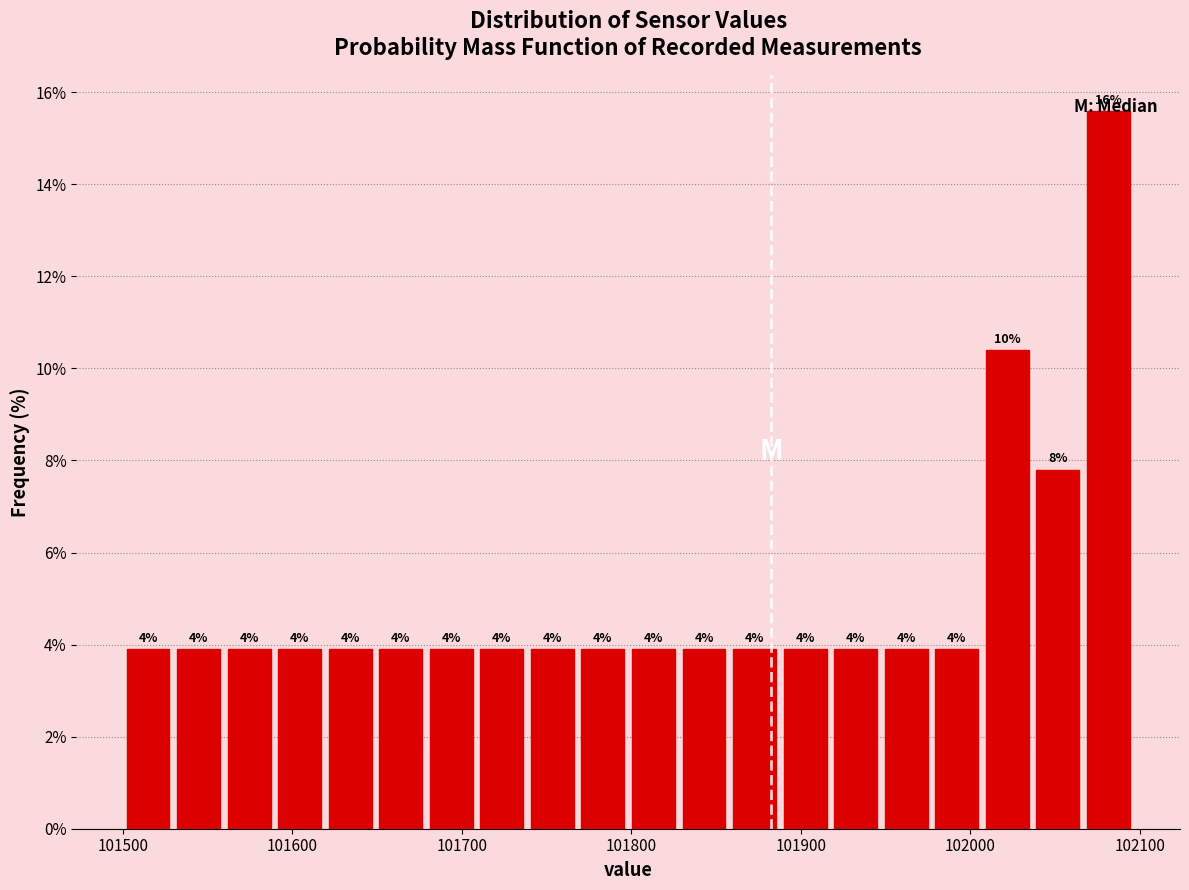

Read against the x-axis, roughly where is the centre of the tallest bar?

102080